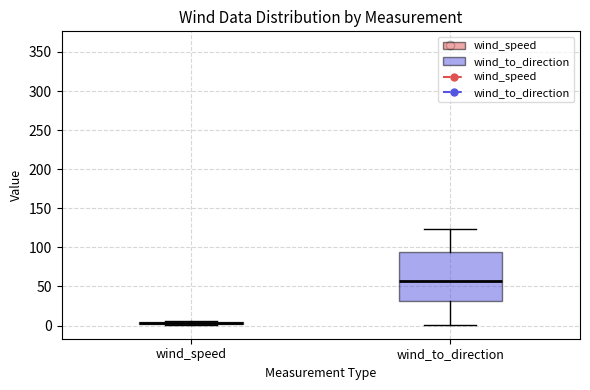

Comparing the boxes themselves (not the whiskers), which one is the tallest?

wind_to_direction